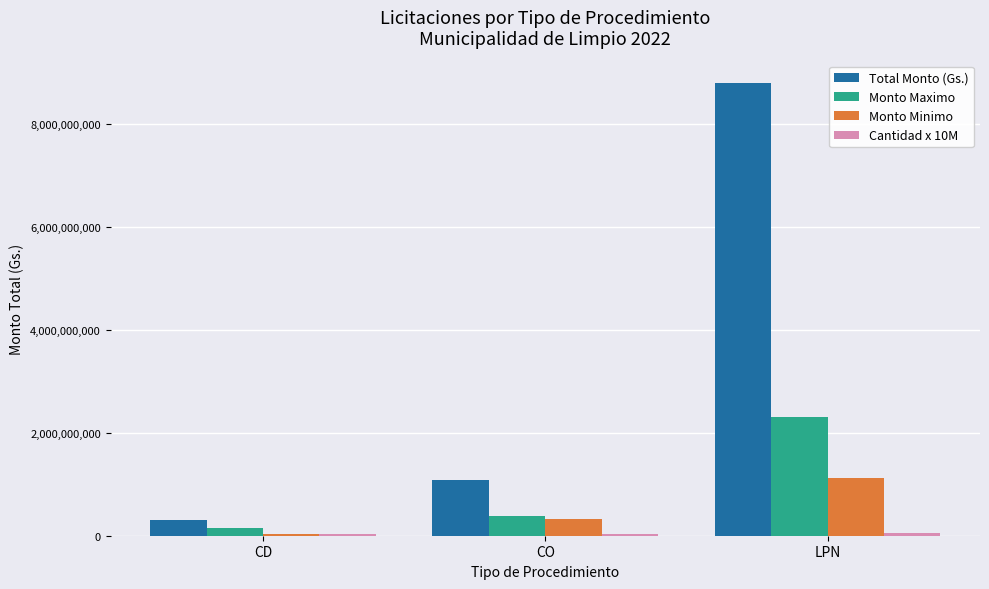

Is it true that Monto Maximo equals 2309687484 at LPN?

True